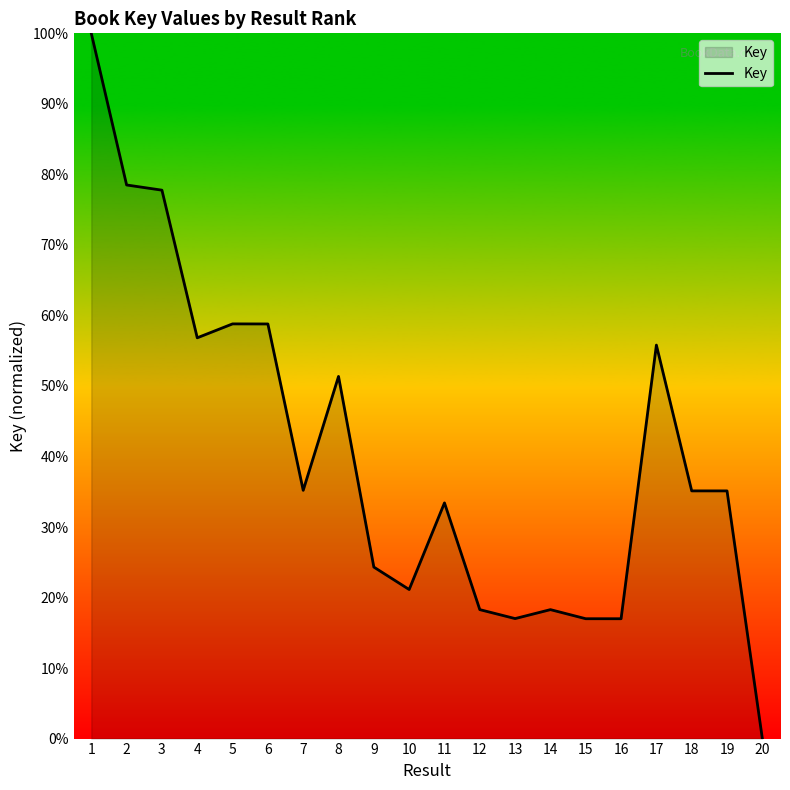

At which label is the value closest to 50?

8